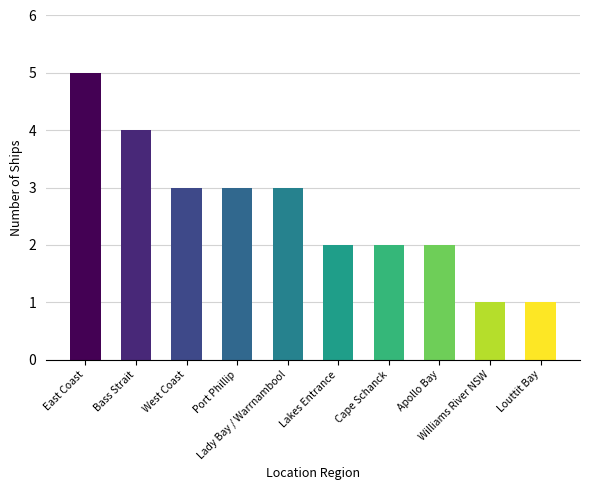

Is it true that the value at Apollo Bay is 2?

True